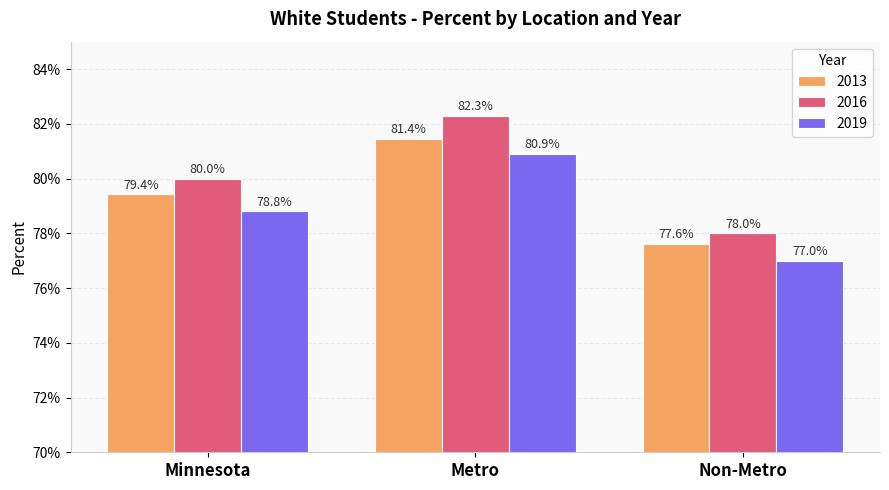

At which category is the sum across all series the highest?

Metro